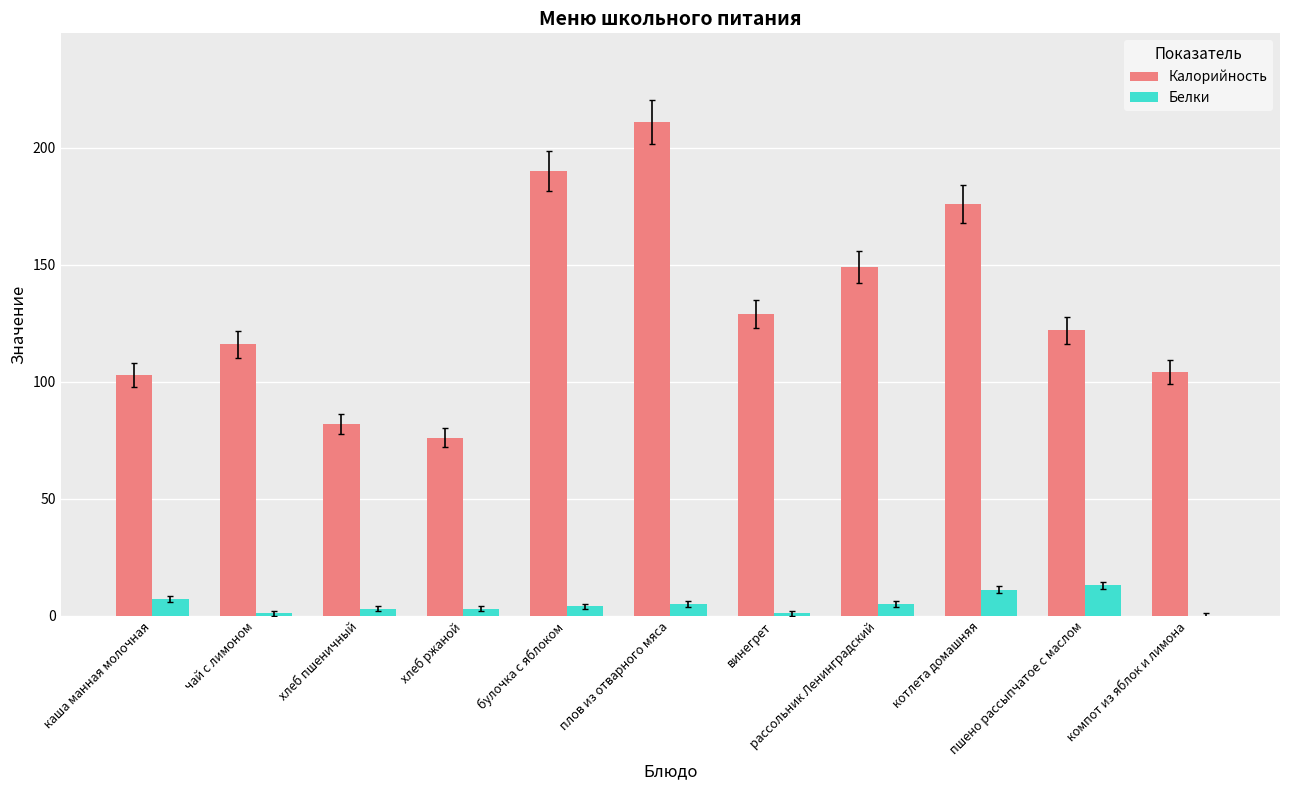

How many distinct data groups are displayed?

2